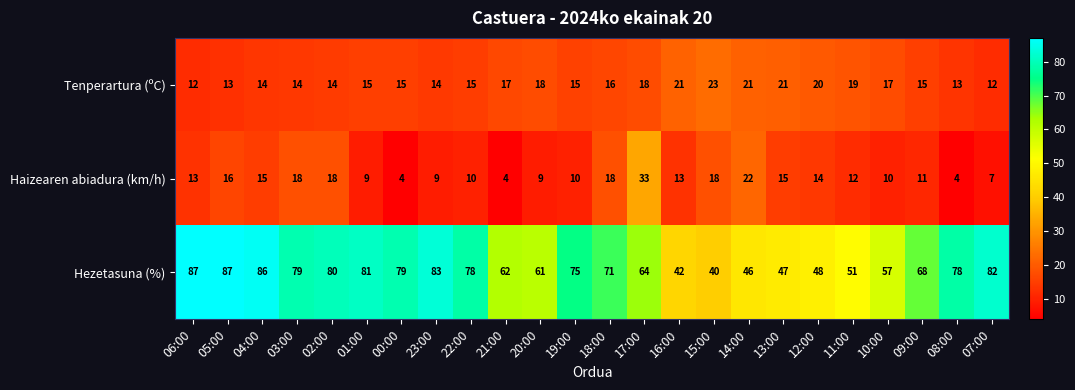

What is the sum of all Tenperartura (ºC) values?

392